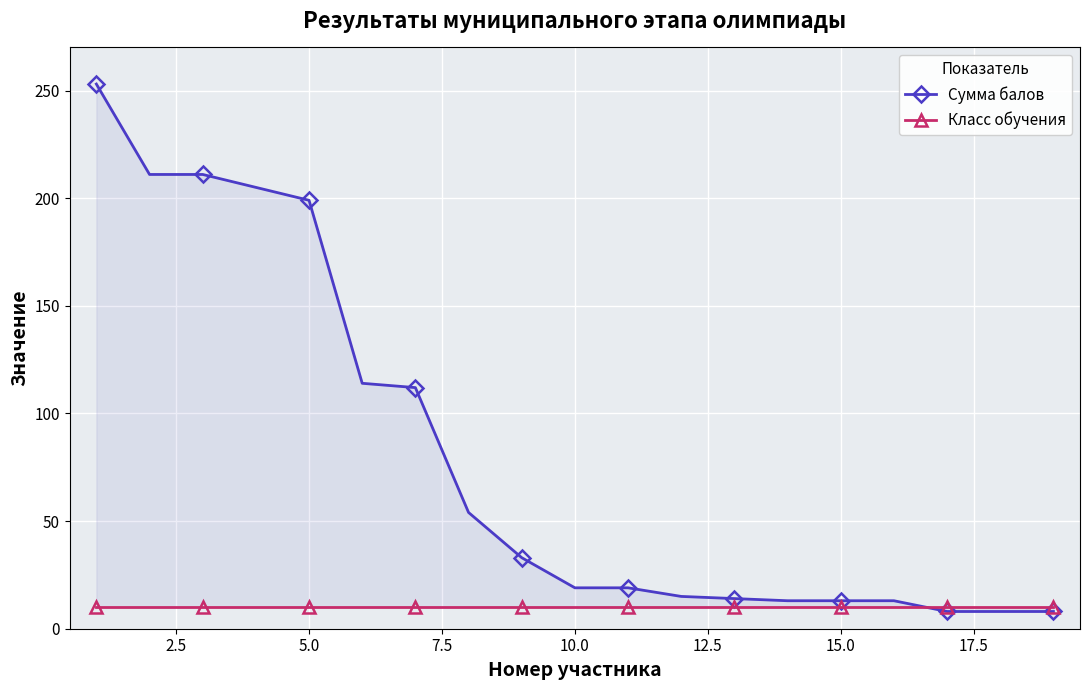

At how many categories does at least one series exceed 15?

11